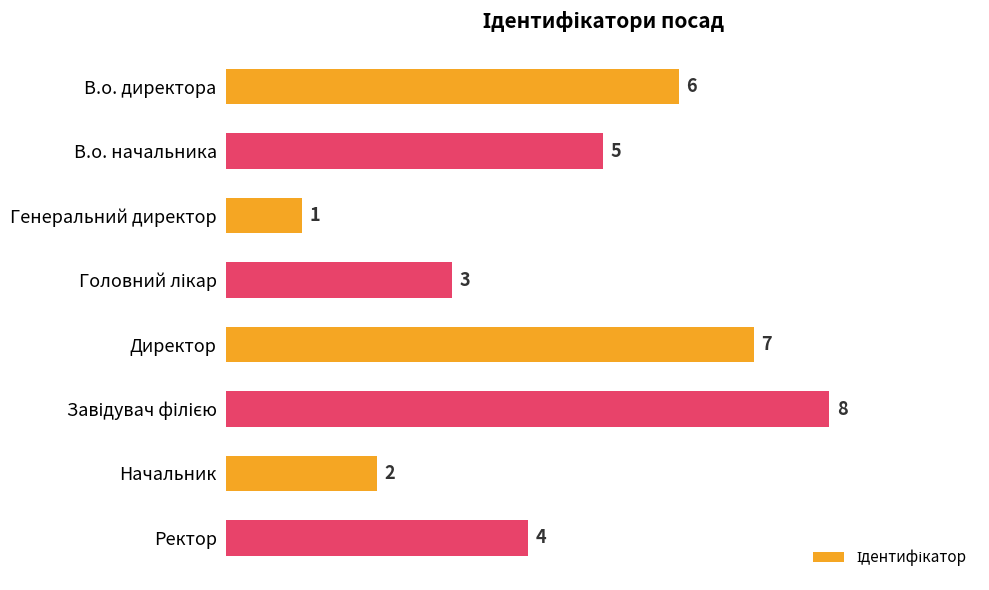

The chart shows a value of 7 at Директор. True or false?

True